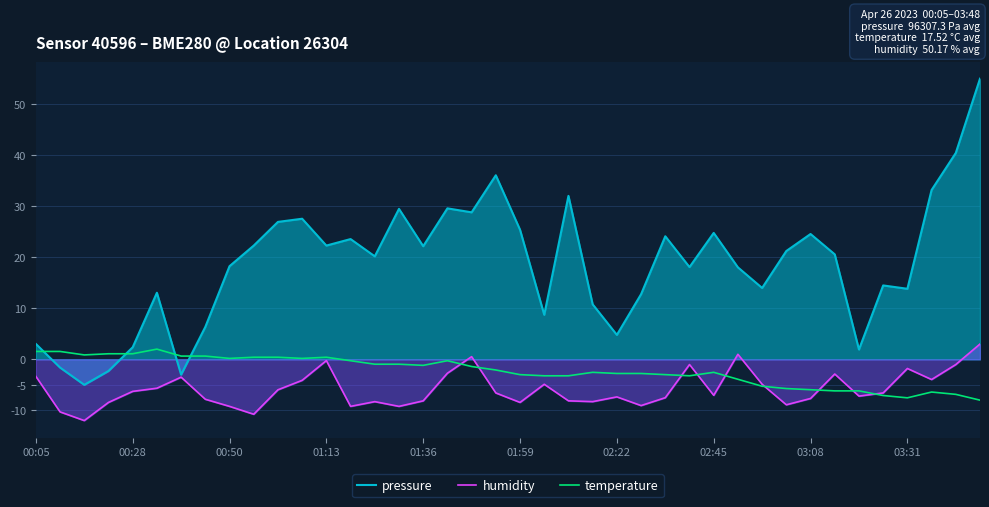

The humidity series shows -8.9 at 31. True or false?

True